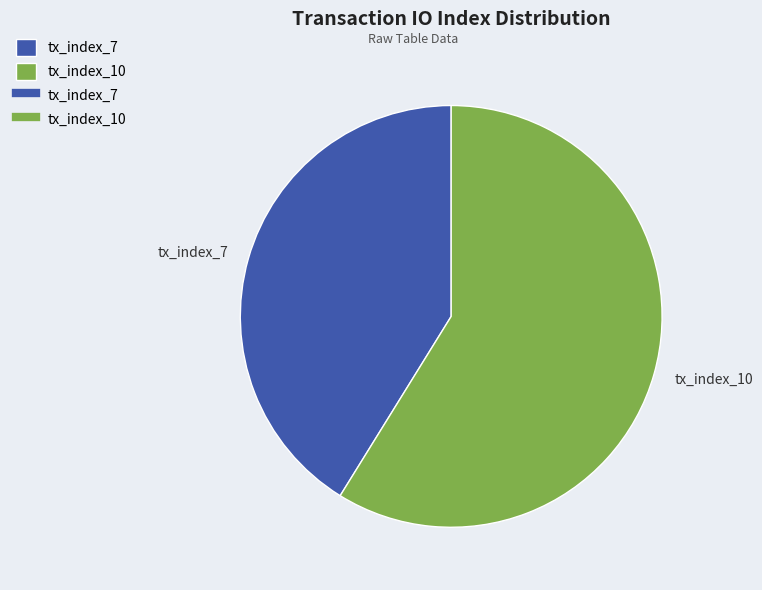

Which category has the smallest portion of the pie?

tx_index_7